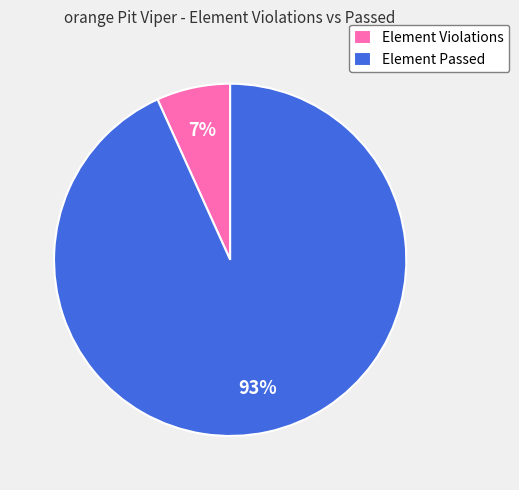

Which category accounts for the majority?

Element Passed